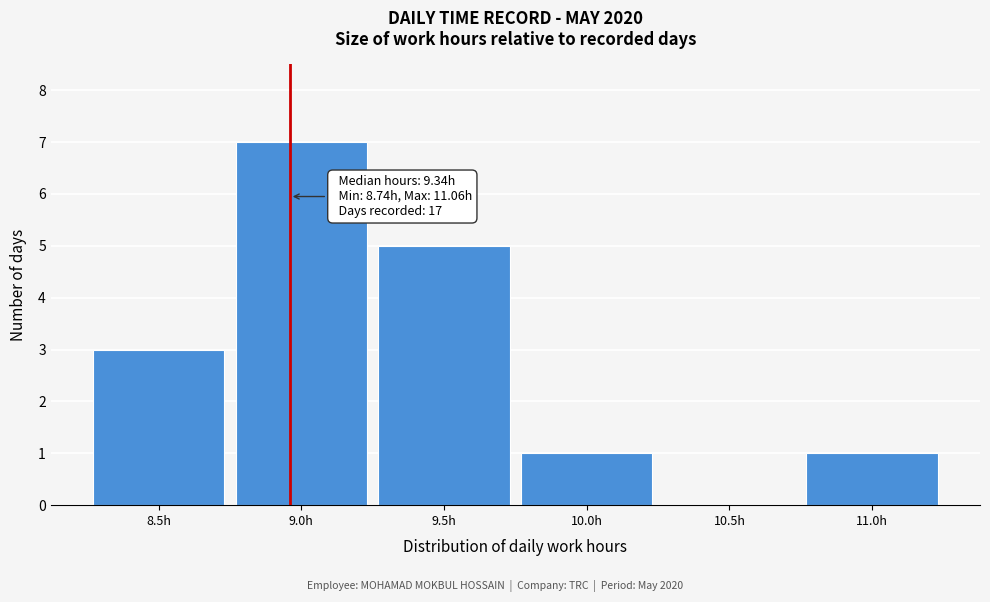

Reading right to left, what are all the values shown in this chart?

11.0h=1	10.5h=0	10.0h=1	9.5h=5	9.0h=7	8.5h=3